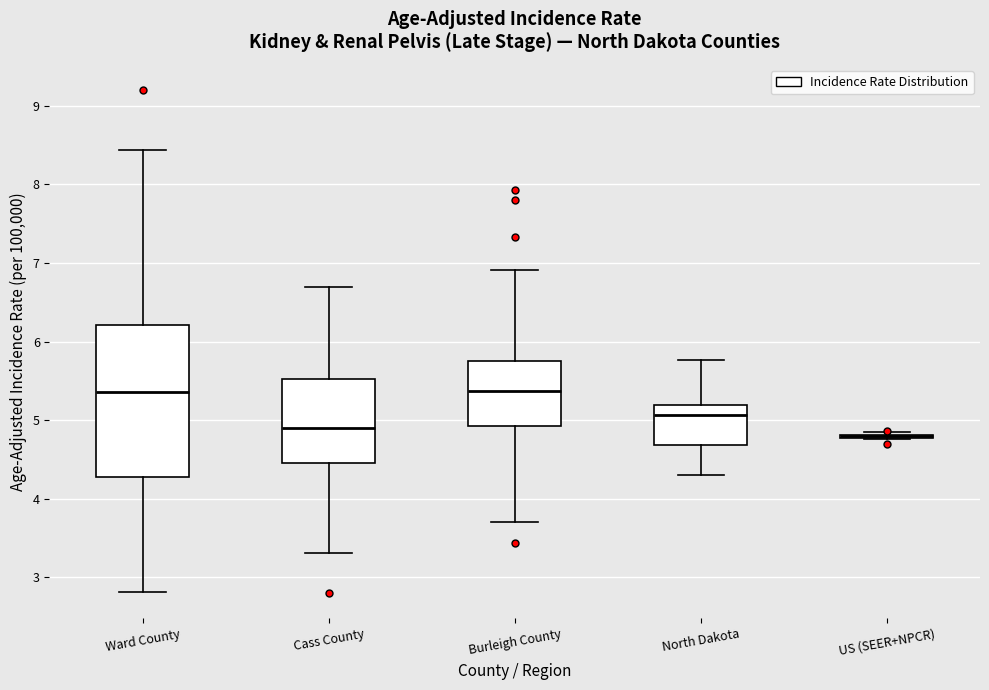

Which box is the tallest, from its lower edge to its upper edge?

Ward County